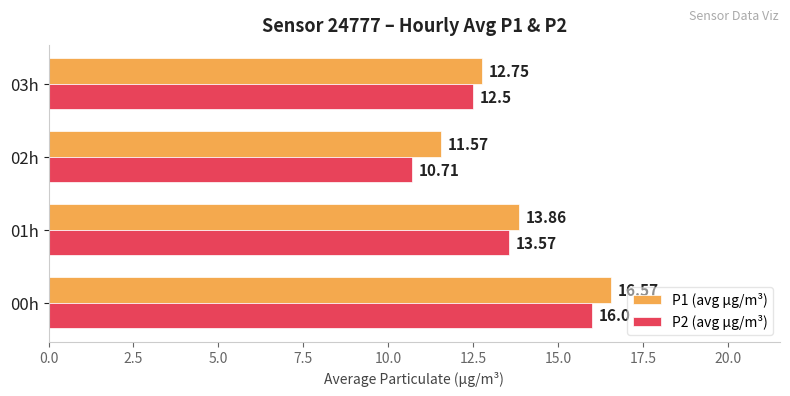

List the labels in order of P2 (avg µg/m³) value, smallest first.

02h, 03h, 01h, 00h